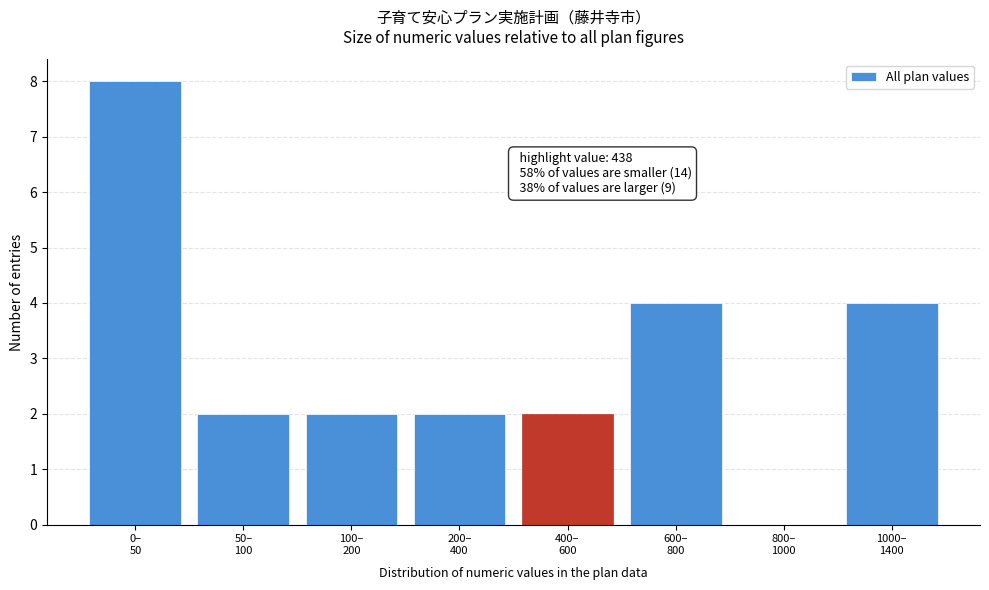

What is the sum of all values?

24